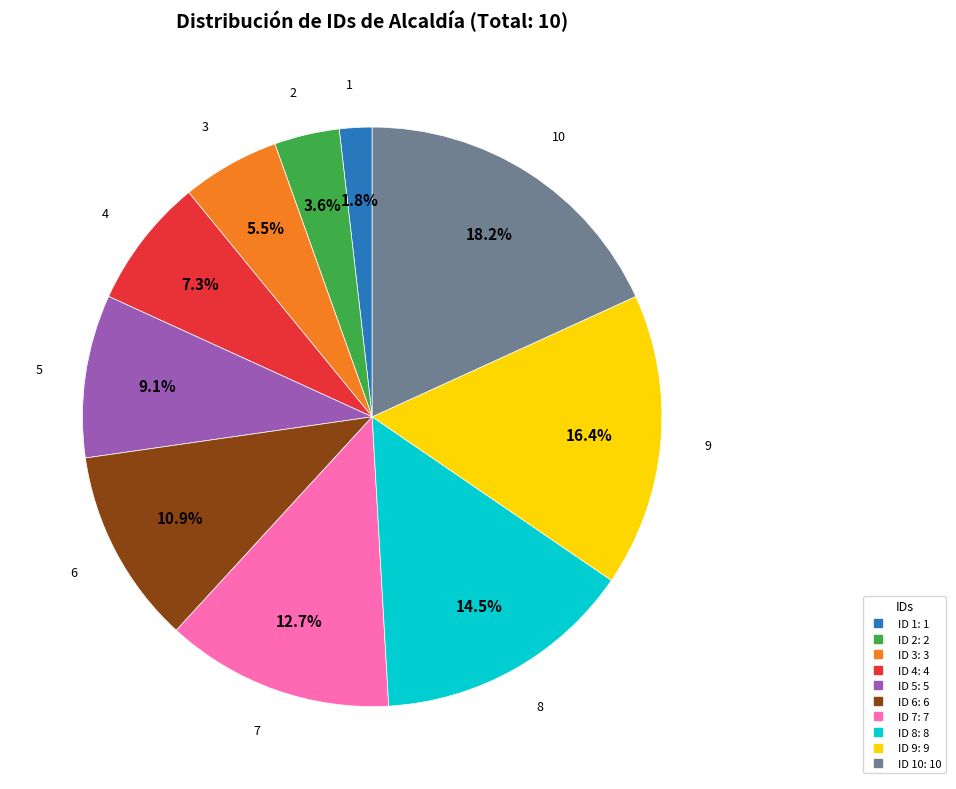

Is there any slice that represents more than half of the pie?

No